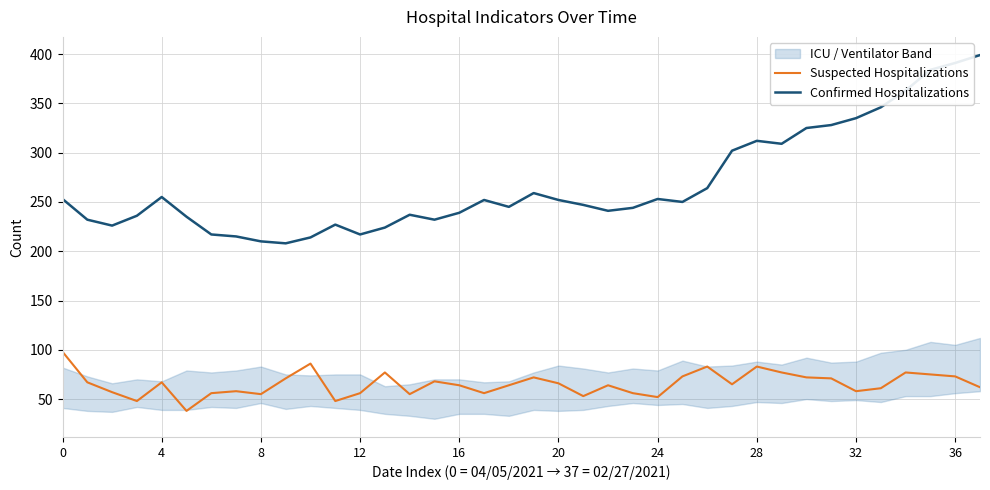

What is the minimum value shown in the chart?

38